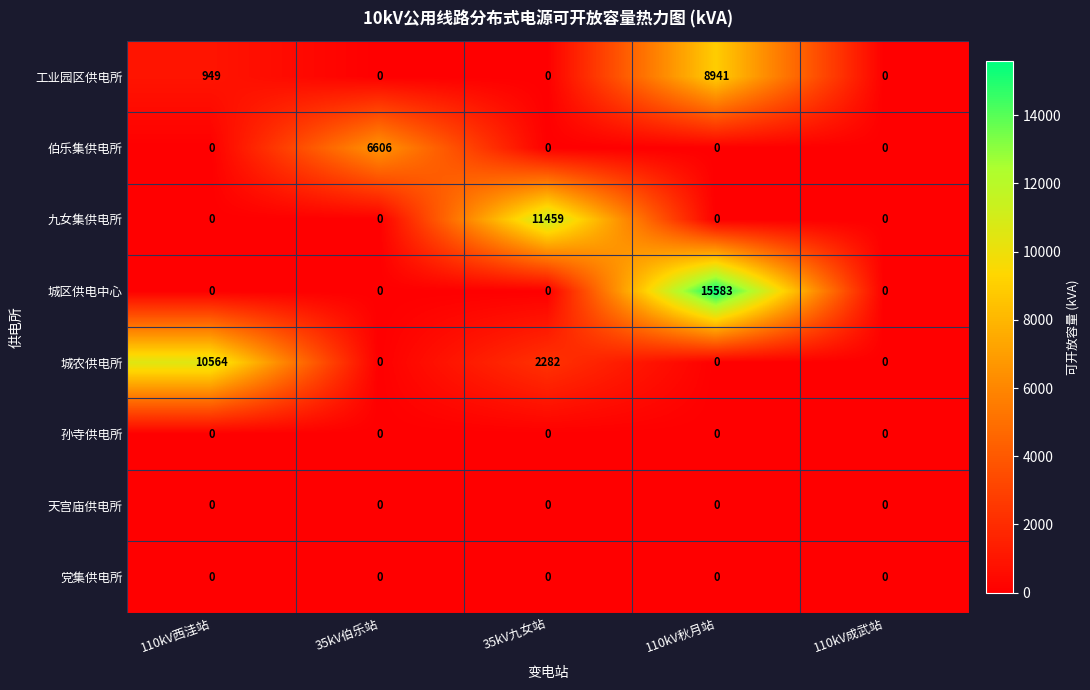

Is it true that 工业园区供电所 equals 2149 at 110kV秋月站?

False